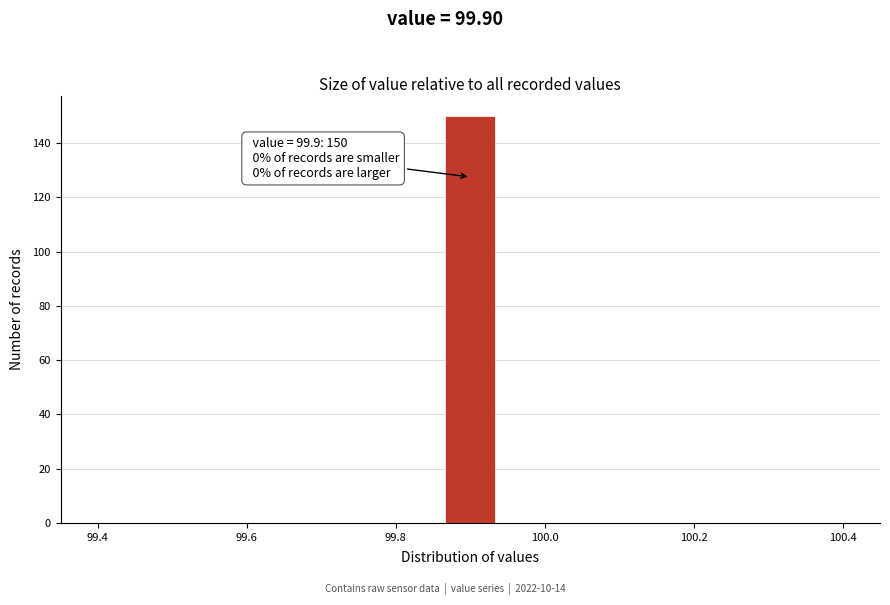

Read against the x-axis, roughly where is the centre of the tallest bar?

99.90